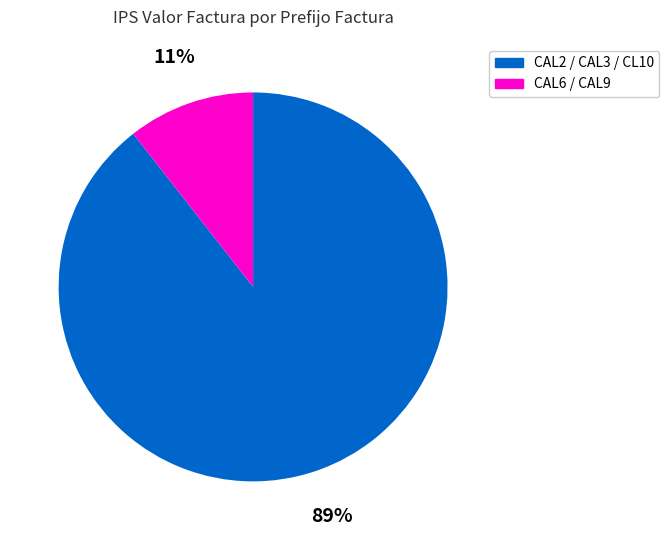

To the nearest percent, what is the average slice percentage?

50%